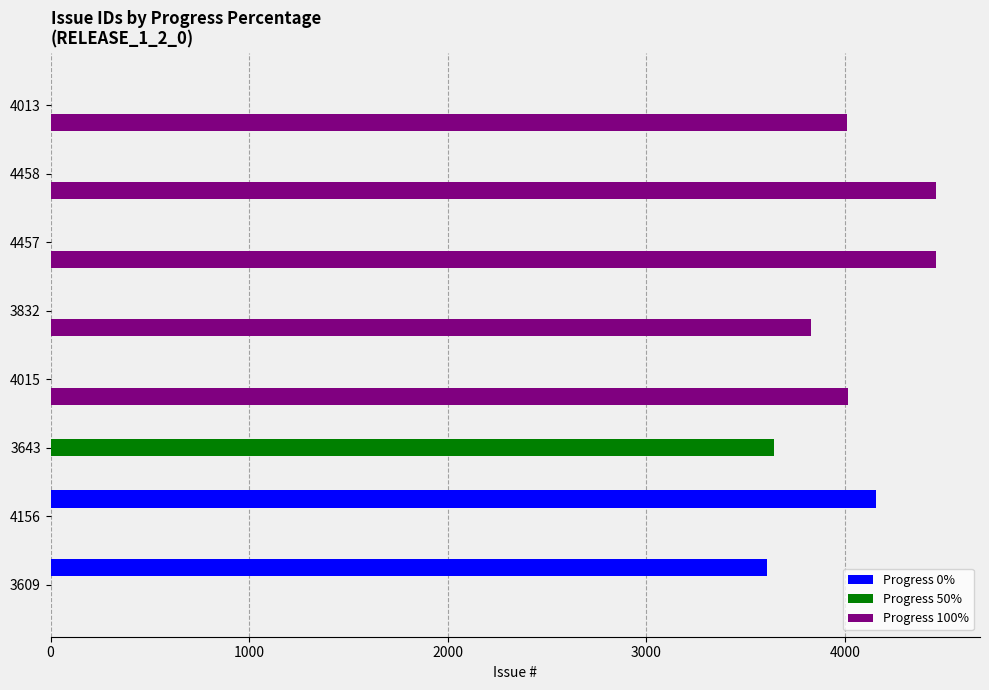

The value of Progress 50% at 4457 is 0. True or false?

True